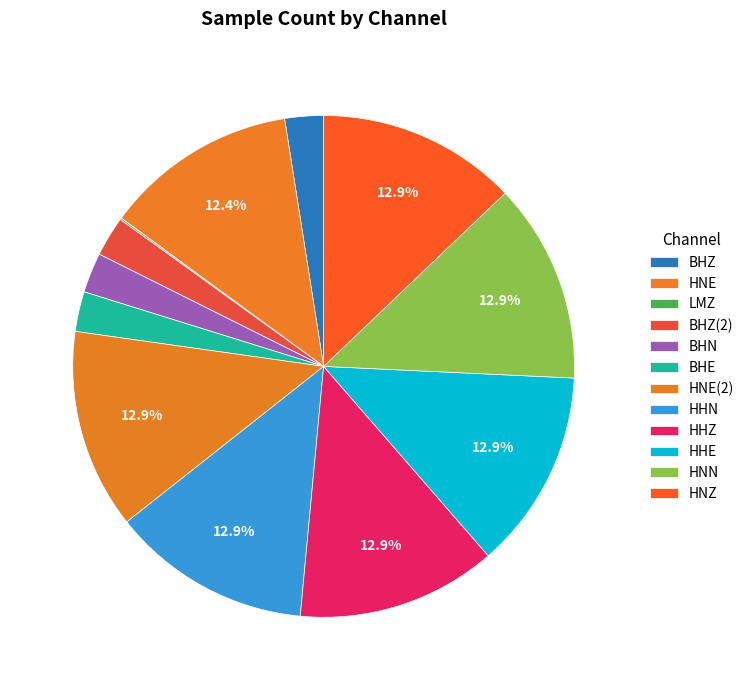

Is it true that HHZ is 13% of the pie?

True